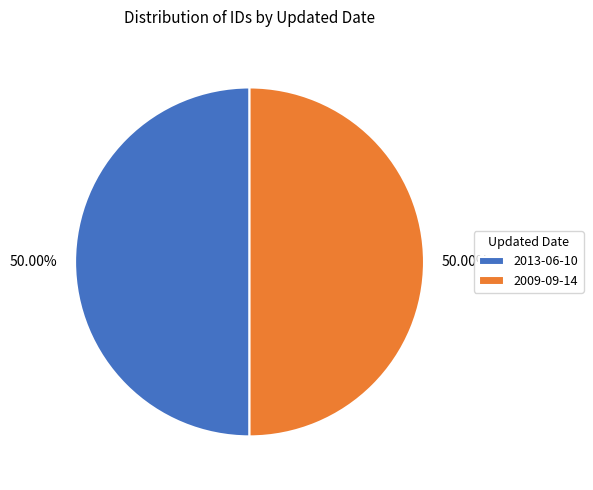

Do 2009-09-14 and 2013-06-10 together represent more than half of the pie?

Yes